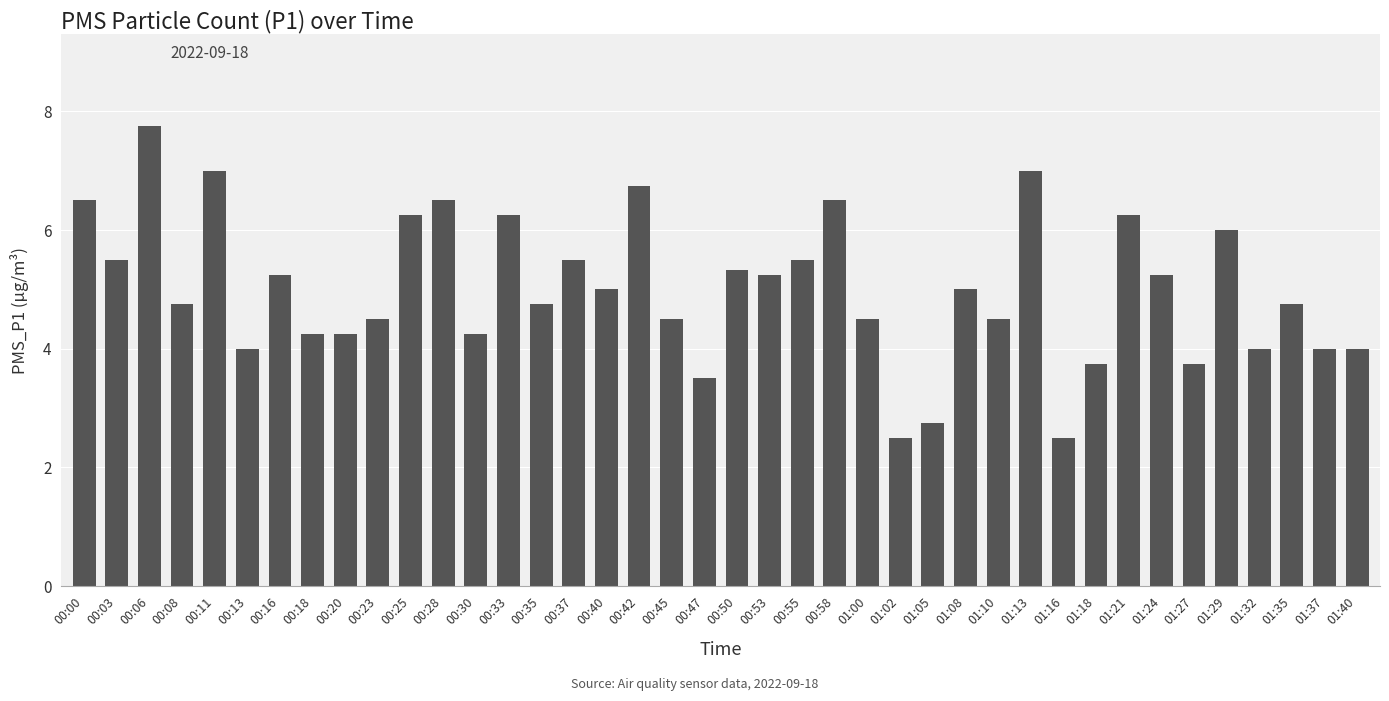

Which category has the highest value across all series?

00:06